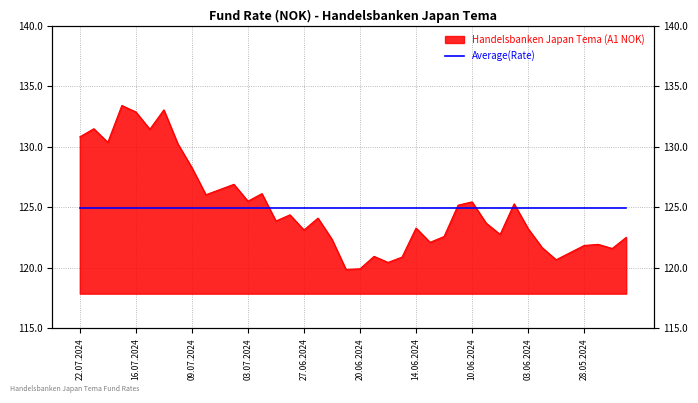

Reading right to left, transcribe all the data shown in this chart.

23.05.2024=122.5	24.05.2024=121.6	27.05.2024=121.9	28.05.2024=121.8	29.05.2024=121.3	30.05.2024=120.7	31.05.2024=121.7	03.06.2024=123.2	04.06.2024=125.3	05.06.2024=122.8	07.06.2024=123.7	10.06.2024=125.5	11.06.2024=125.2	12.06.2024=122.6	13.06.2024=122.1	14.06.2024=123.3	17.06.2024=120.9	18.06.2024=120.5	19.06.2024=121.0	20.06.2024=119.9	24.06.2024=119.9	25.06.2024=122.4	26.06.2024=124.1	27.06.2024=123.1	28.06.2024=124.4	01.07.2024=123.9	02.07.2024=126.1	03.07.2024=125.5	04.07.2024=126.9	05.07.2024=126.5	08.07.2024=126.0	09.07.2024=128.3	10.07.2024=130.2	11.07.2024=133.1	12.07.2024=131.4	16.07.2024=132.9	17.07.2024=133.4	18.07.2024=130.4	19.07.2024=131.5	22.07.2024=130.8